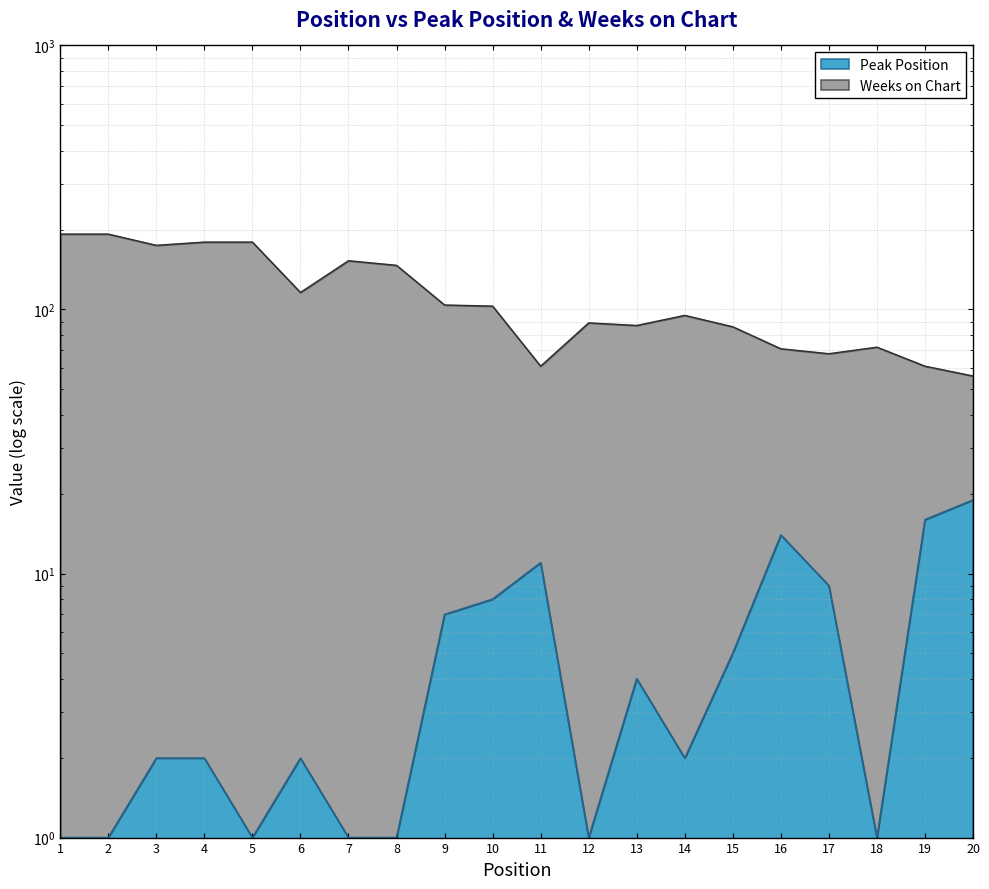

Reading left to right, what are all the values shown in this chart?

Peak Position: 1=1	2=1	3=2	4=2	5=1	6=2	7=1	8=1	9=7	10=8	11=11	12=1	13=4	14=2	15=5	16=14	17=9	18=1	19=16	20=19
Weeks on Chart: 1=193	2=193	3=175	4=180	5=180	6=116	7=153	8=147	9=104	10=103	11=61	12=89	13=87	14=95	15=86	16=71	17=68	18=72	19=61	20=56